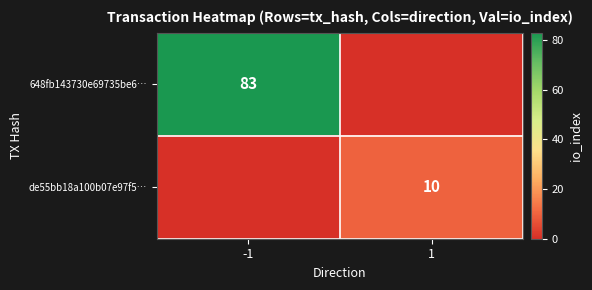

The 648fb143730e69735be6… series shows 51 at -1. True or false?

False